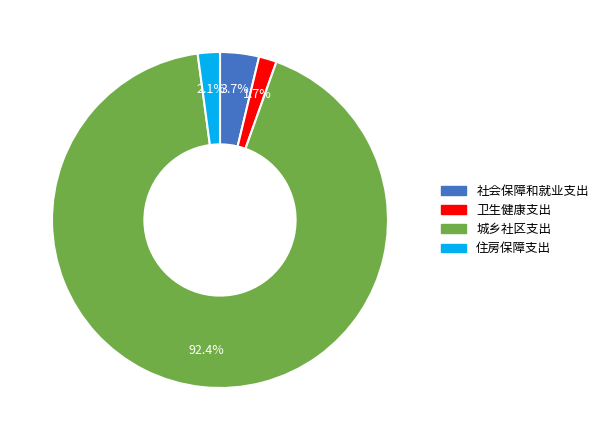

What is the ratio of the value at 卫生健康支出 to the value at 社会保障和就业支出?

0.5